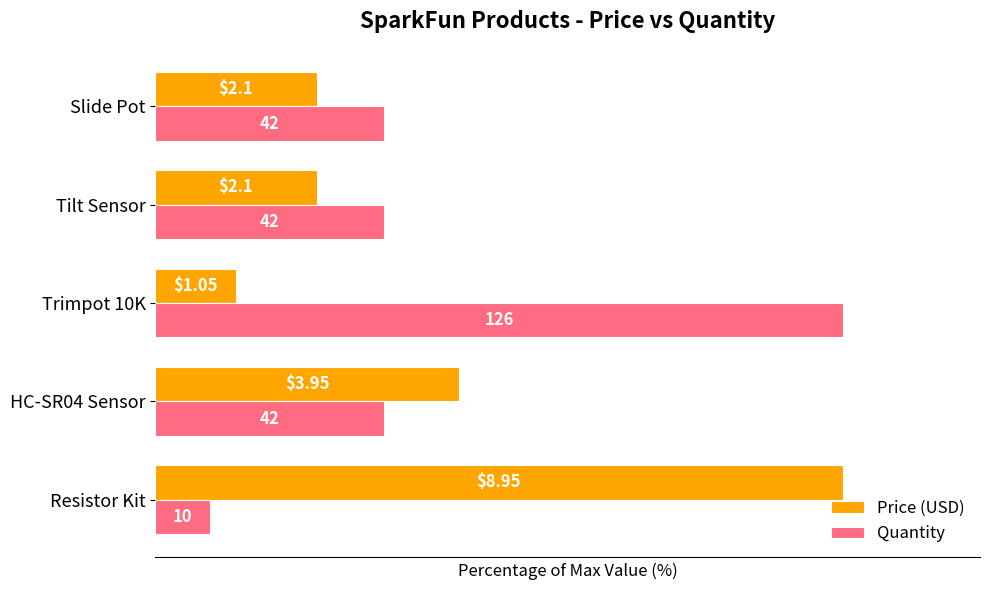

What are all the series names shown in the legend?

Price (USD), Quantity